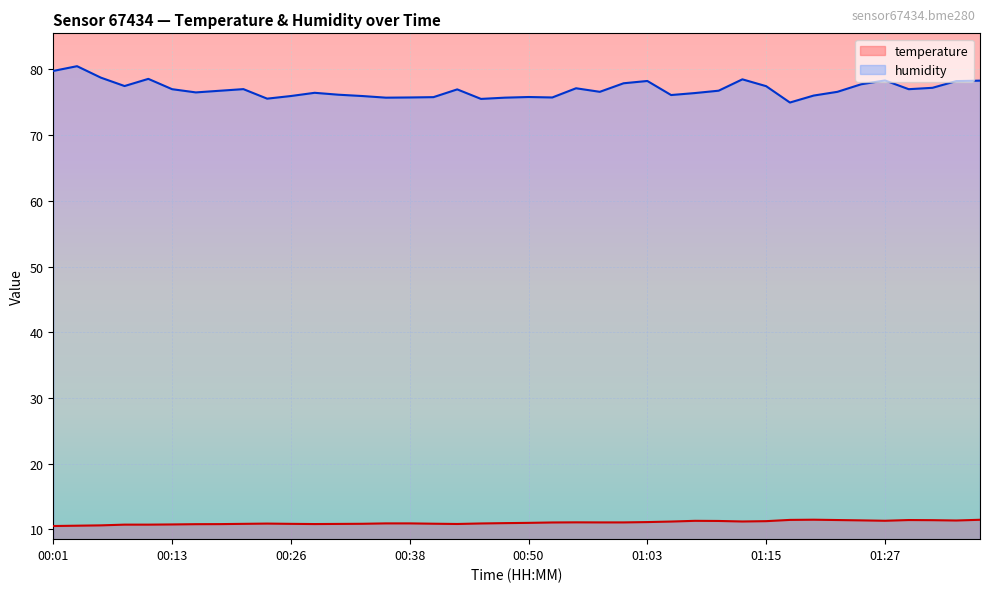

Where is the first local maximum for temperature?

00:23